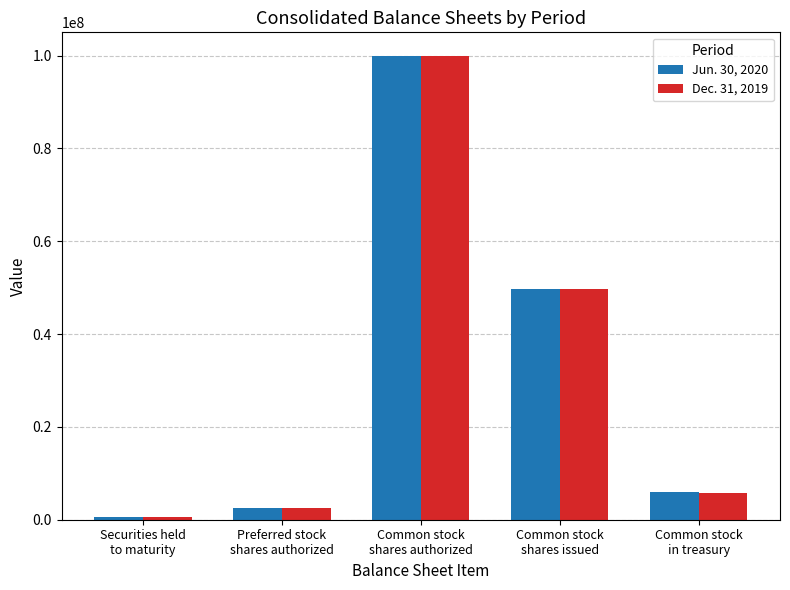

What are all the series names shown in the legend?

Jun. 30, 2020, Dec. 31, 2019